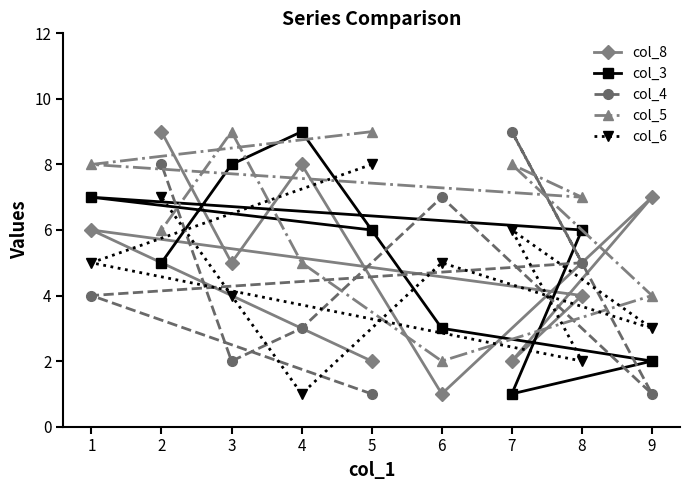

Read the col_6 value at 2.

7